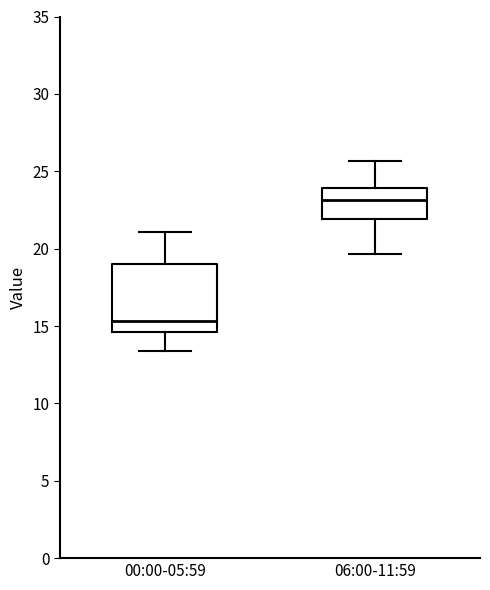

Where does the upper whisker of the box for 06:00-11:59 end on the y-axis? The values are not printed on the chart, so give them approximately, as read against the axis.

25.5